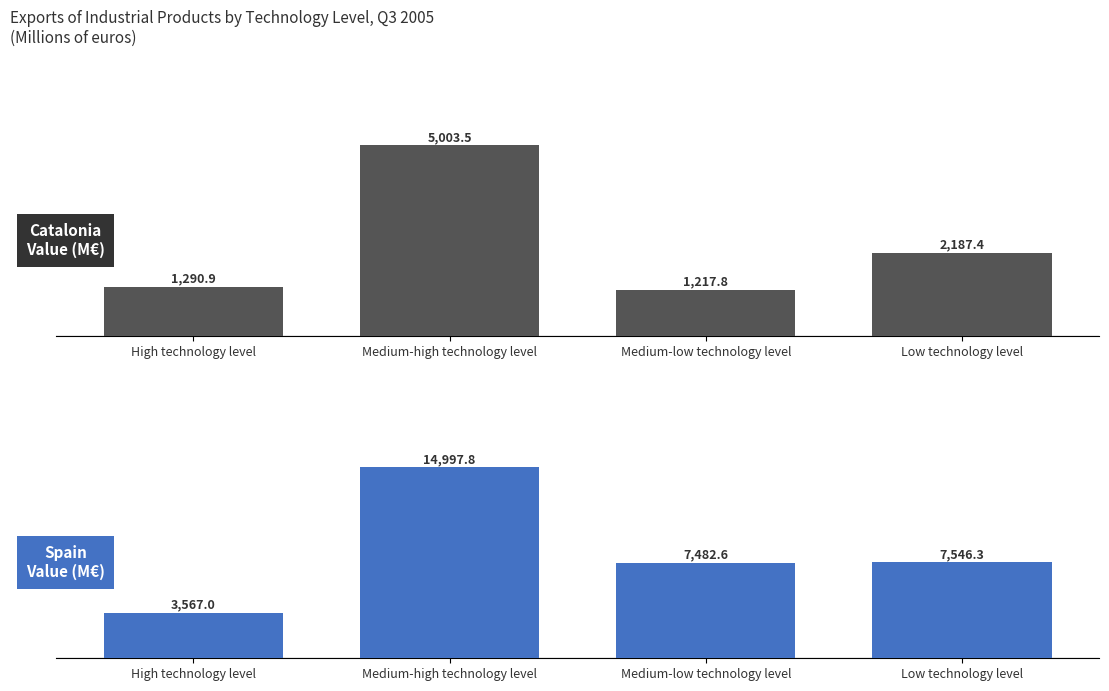

Rank the series by their average value, from highest to lowest.

Spain - Value (M€), Catalonia - Value (M€)